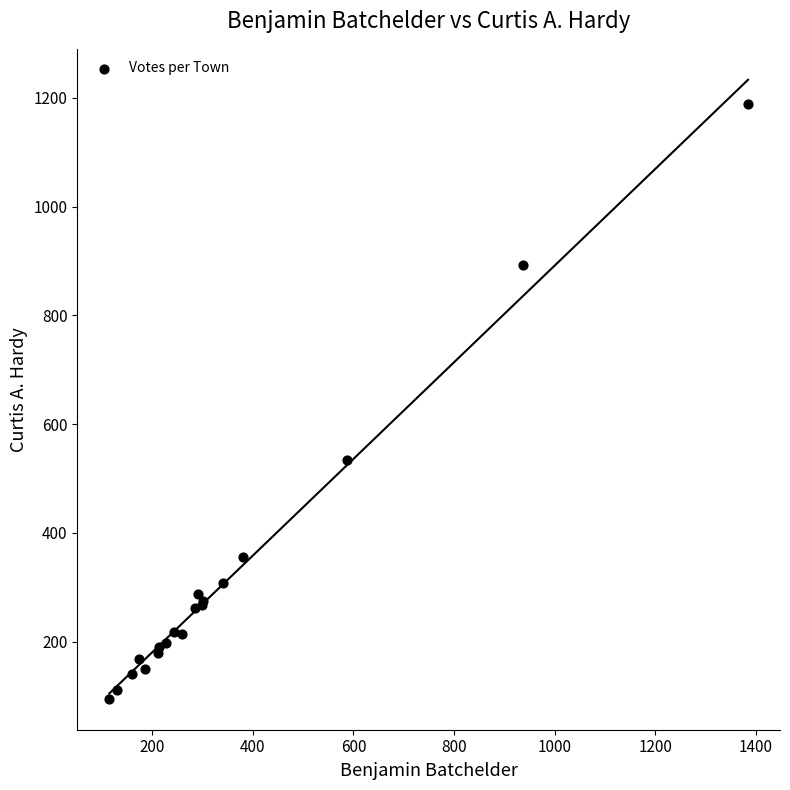

What Y value in the scatter plot is closest to 642?

534